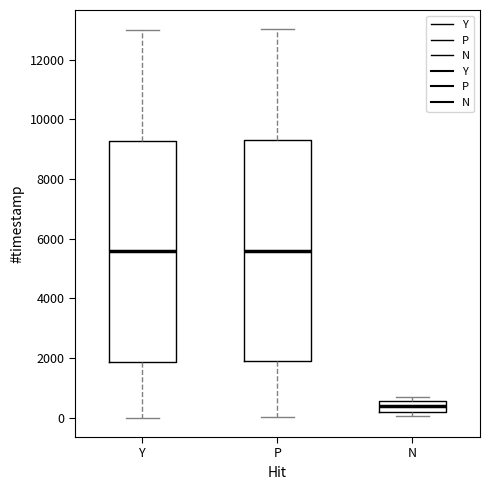

Where is the upper edge of the box for Y on the y-axis? The values are not printed on the chart, so give them approximately, as read against the axis.

9200